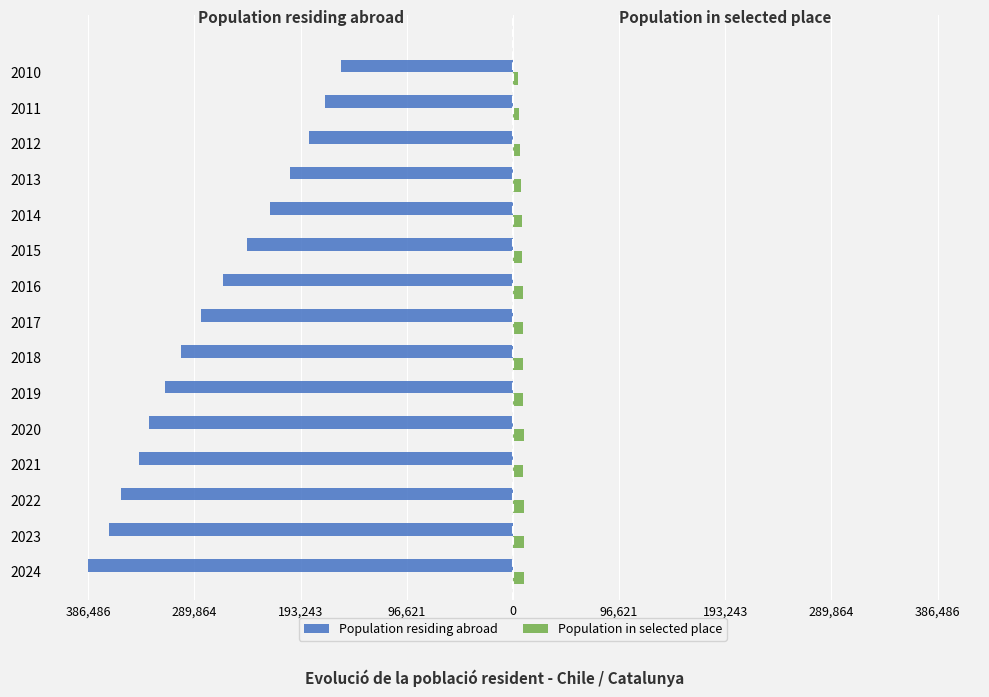

What are all the series names shown in the legend?

Population residing abroad, Population in selected place